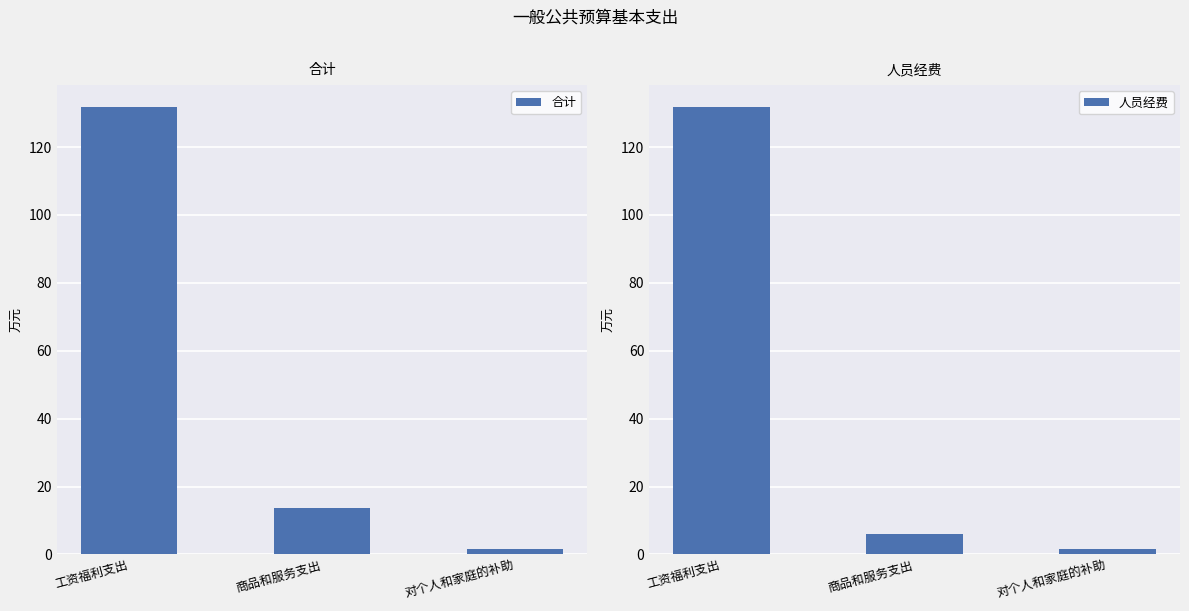

List the series in order of their peak value, highest first.

合计, 人员经费